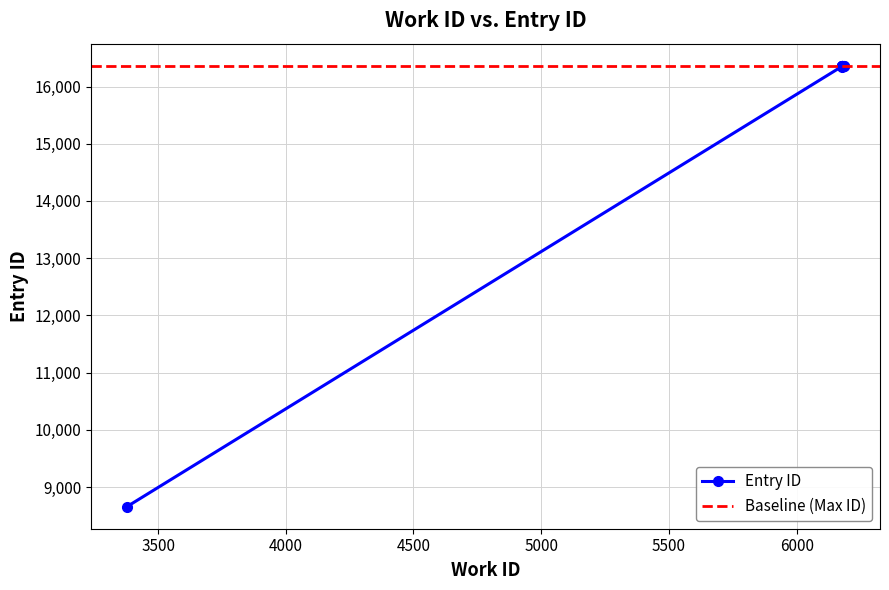

How many data points are above 16354?

4